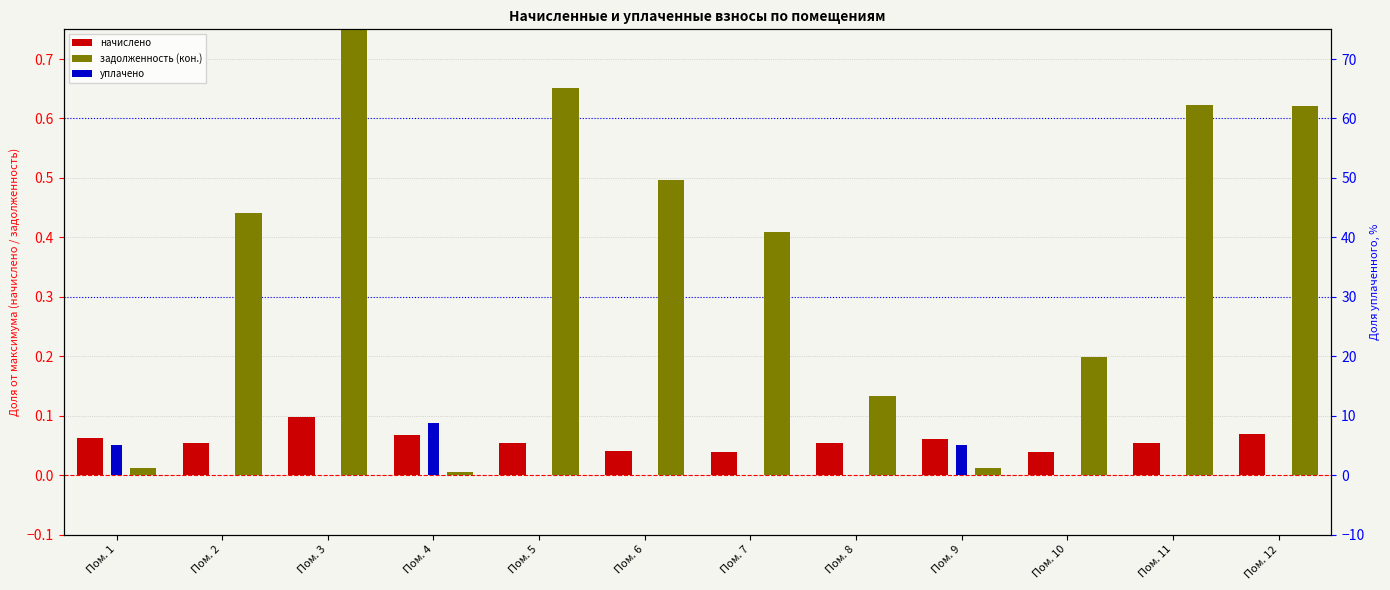

What is the spread (max minus min) of values at Пом. 3?

1.0